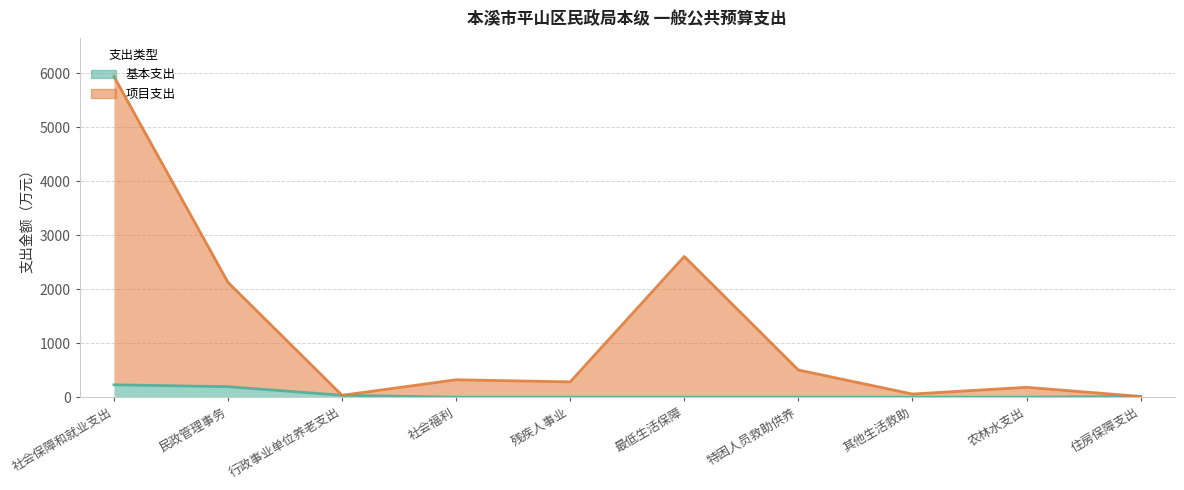

What is the spread (max minus min) of values at 社会保障和就业支出?

5709.5